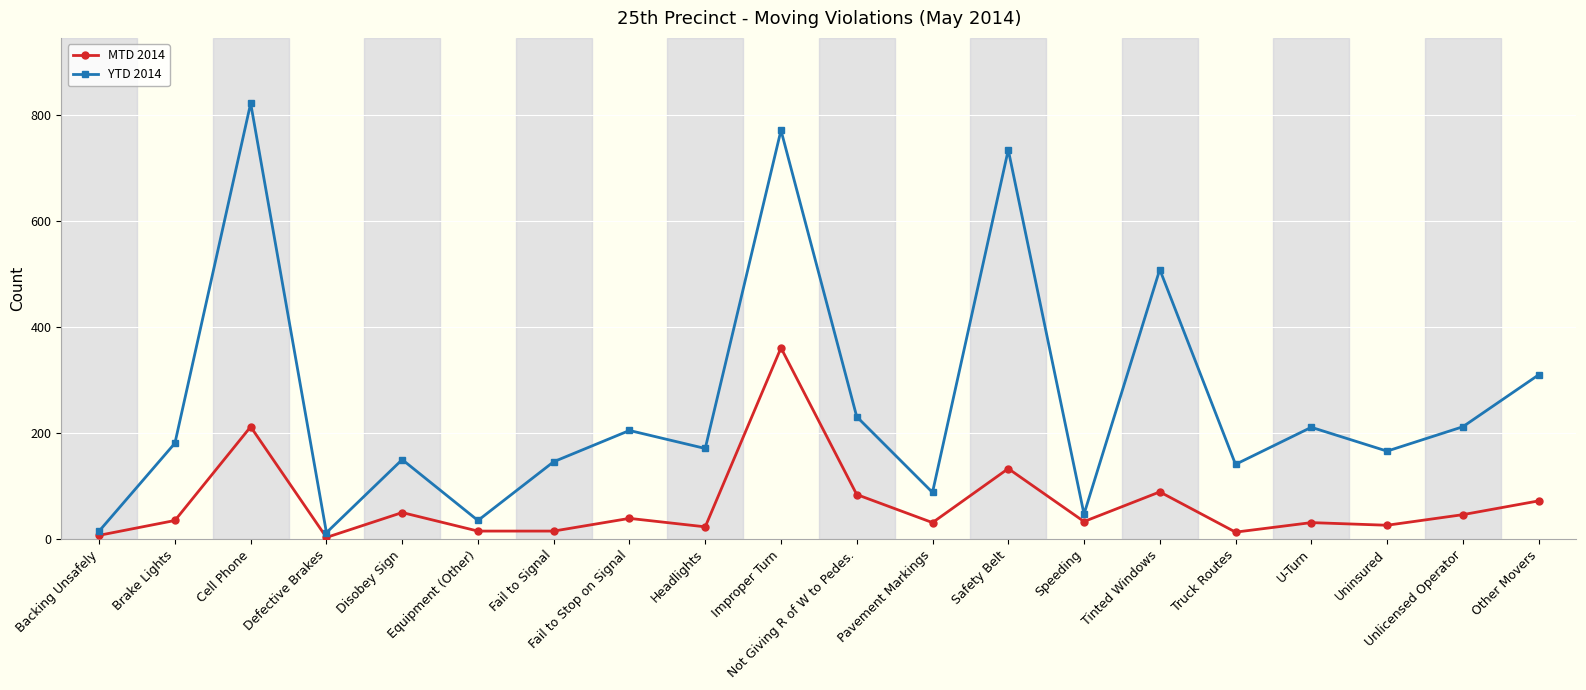

Which series has the widest spread of values?

YTD 2014